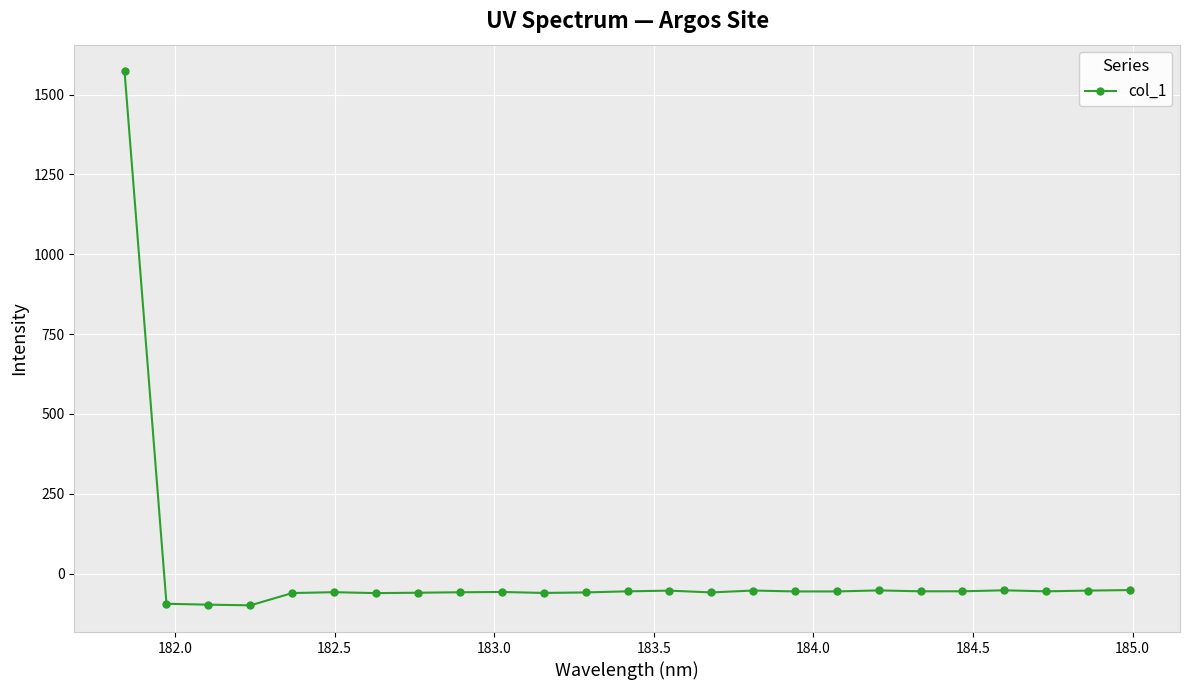

What is the maximum value shown in the chart?

1572.5